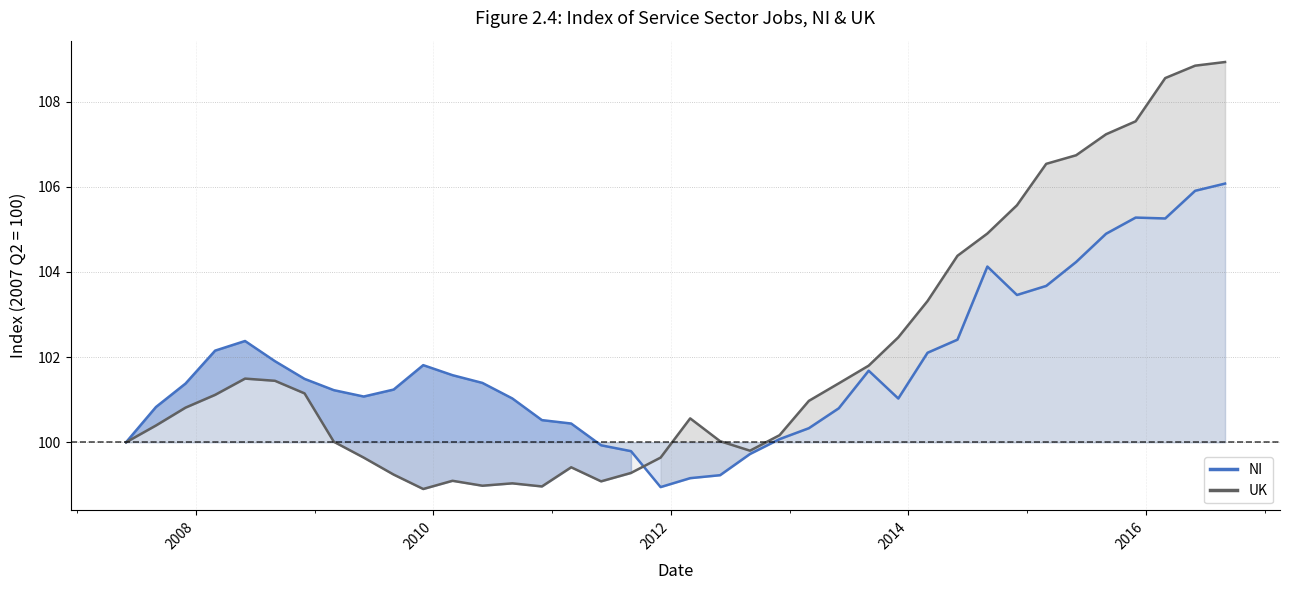

What is the sum of all UK values?

3877.4